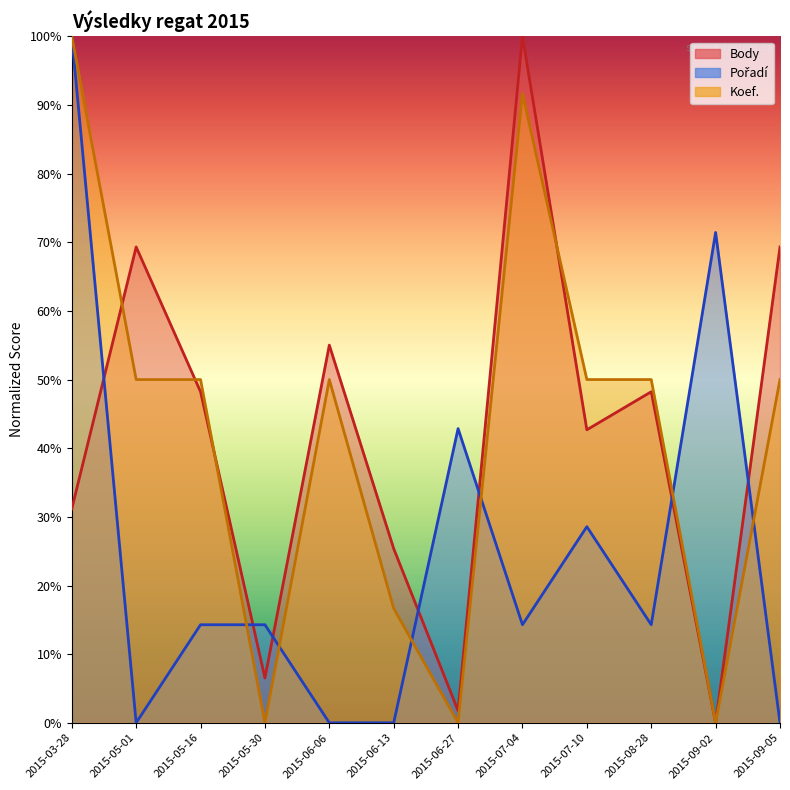

Which series ends up on top after the final intersection of Pořadí and Koef.?

Koef.